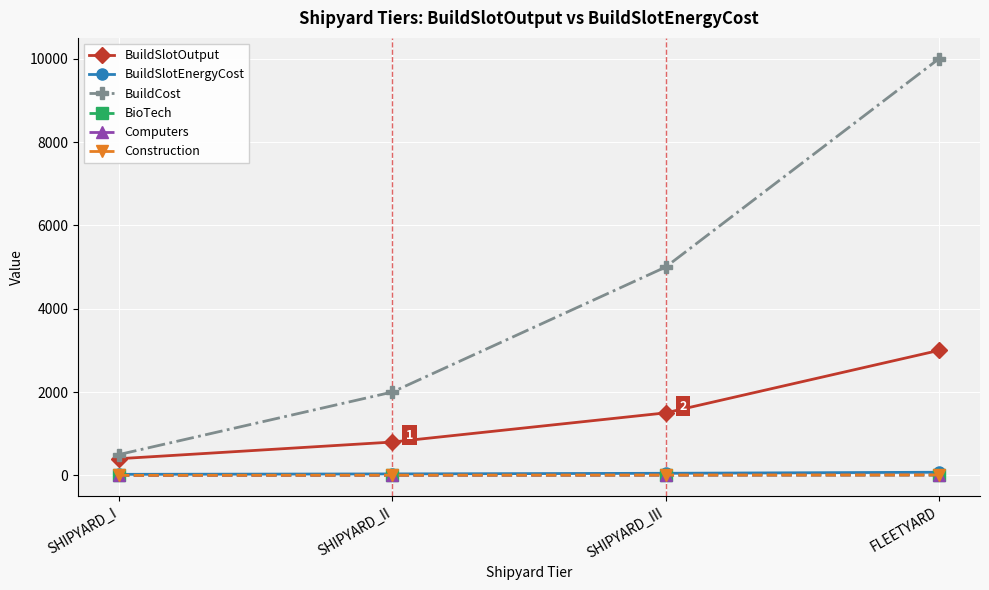

What is the maximum value for BioTech?

10